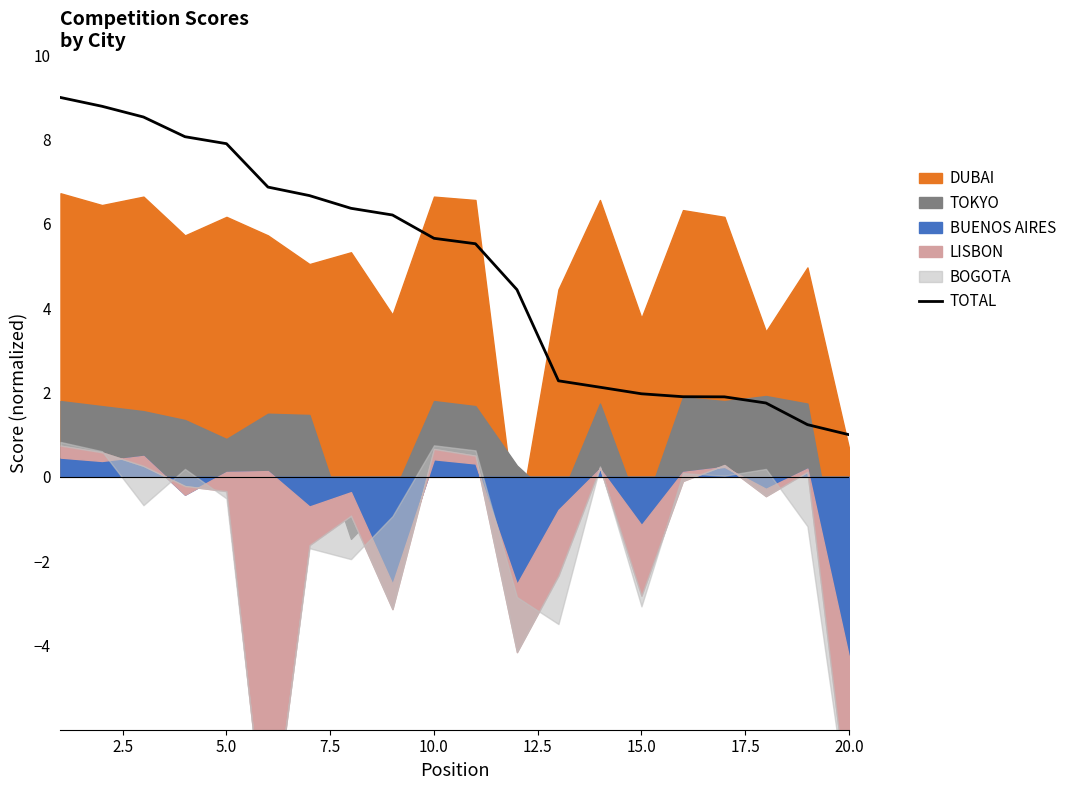

The value of TOTAL at 20.0 is 1.0. True or false?

True